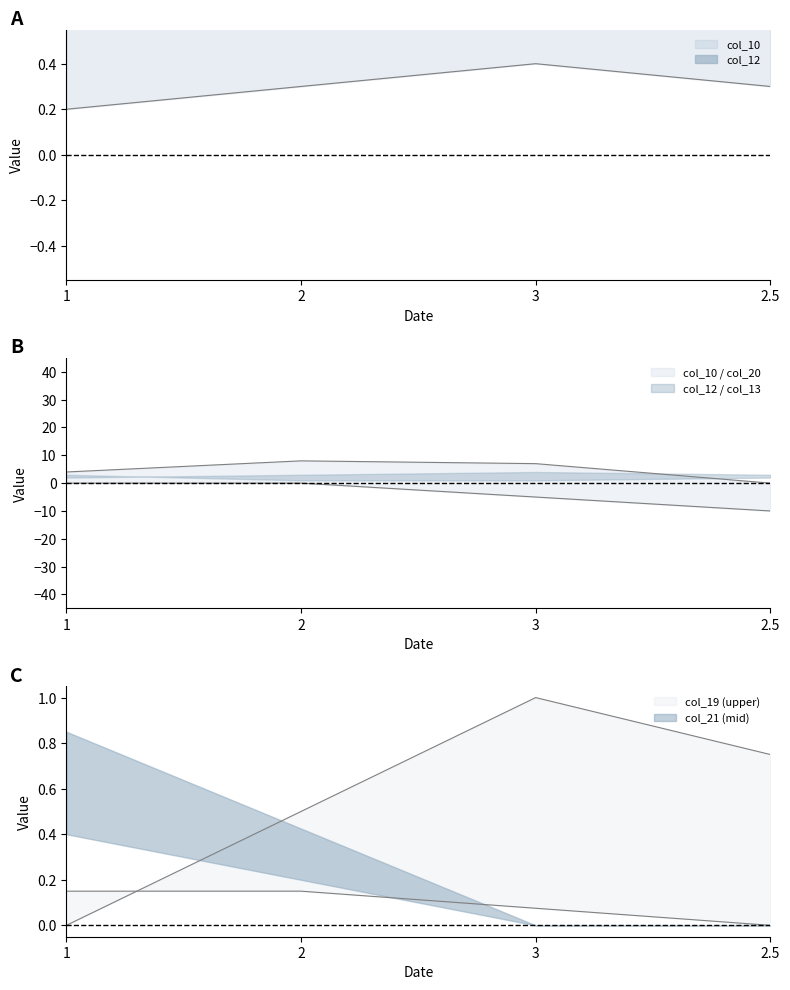

What is the spread (max minus min) of values at 2.5?

12.5